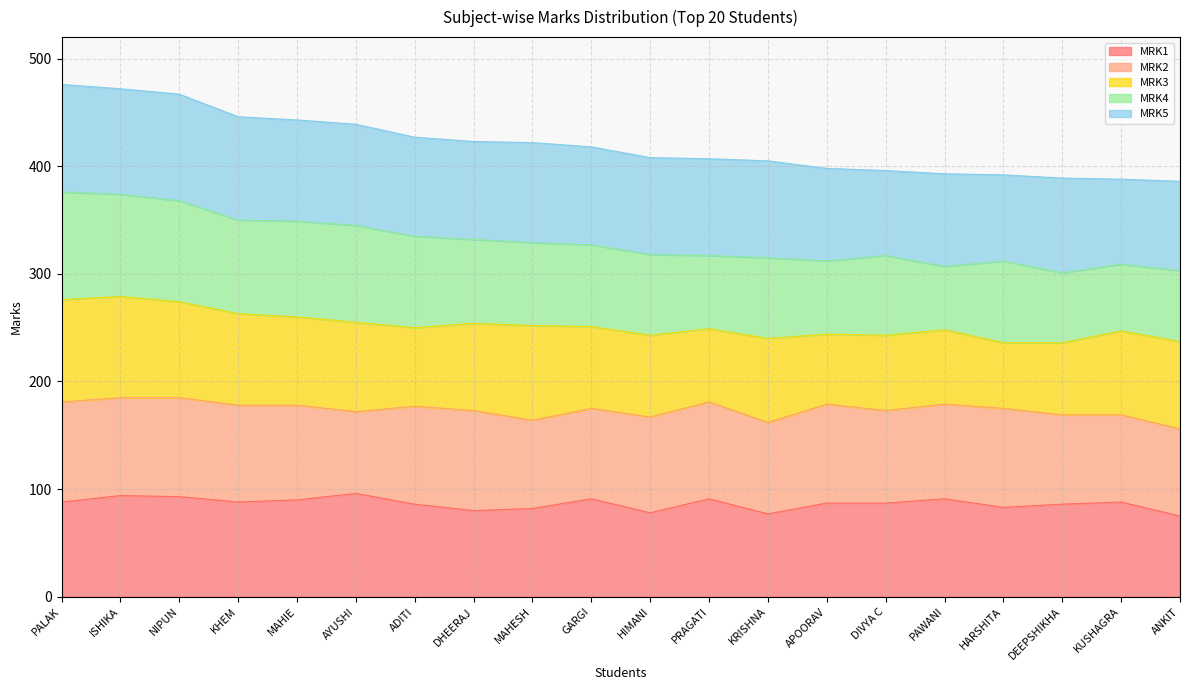

True or false: MRK5 and MRK3 cross at least once.

False